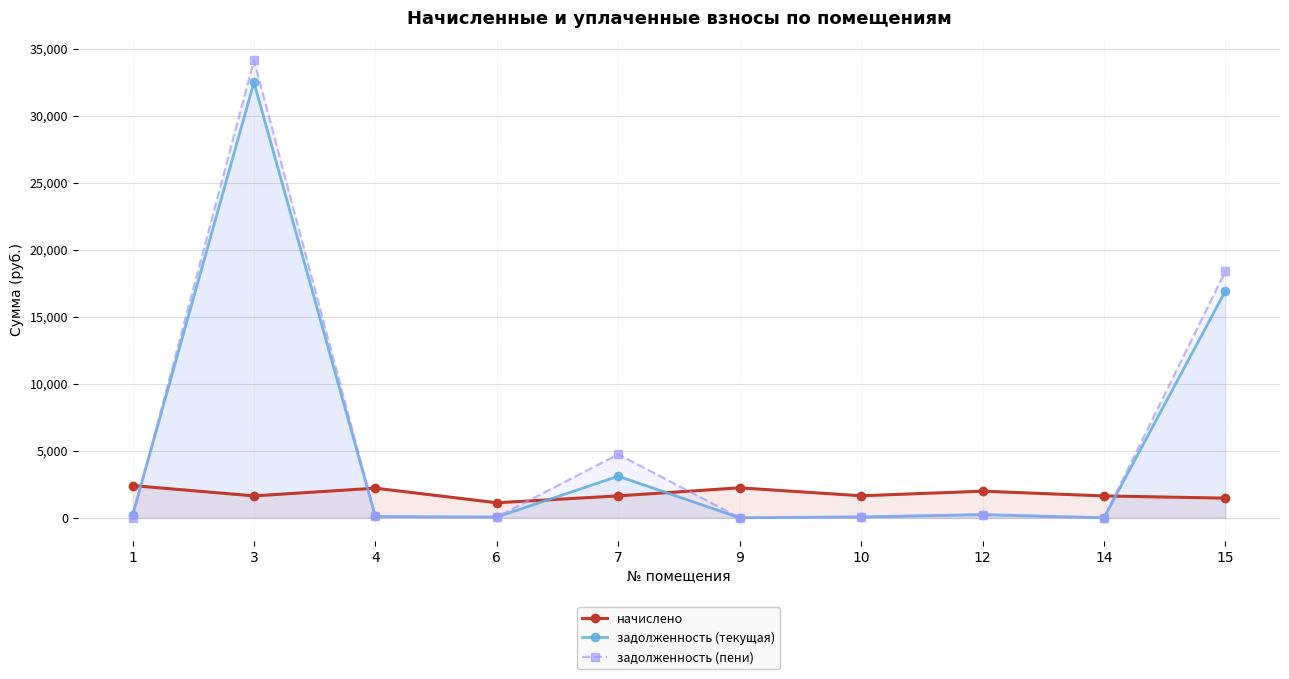

Which has a higher value, 10 or 6?

10